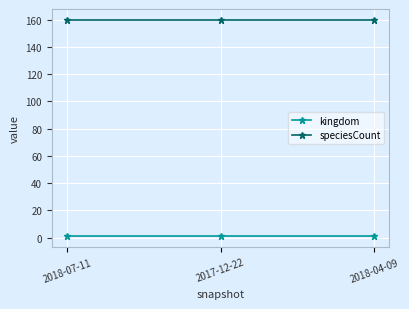

Rank the series by their maximum value, from highest to lowest.

speciesCount, kingdom